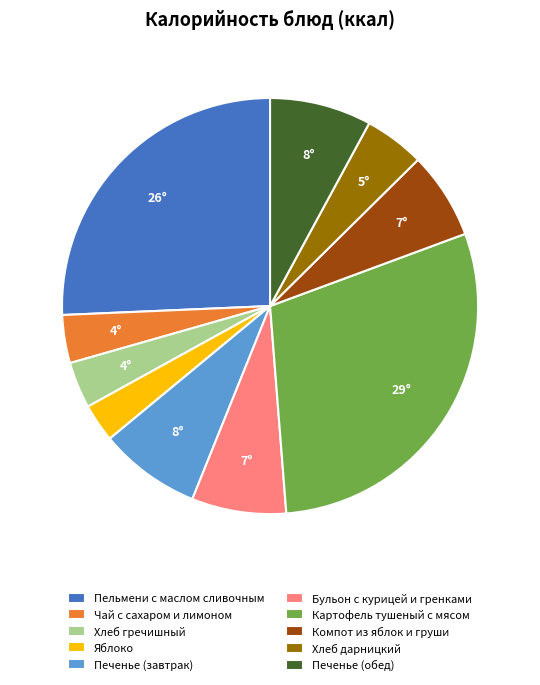

Do Хлеб дарницкий and Картофель тушеный с мясом together represent more than half of the pie?

No